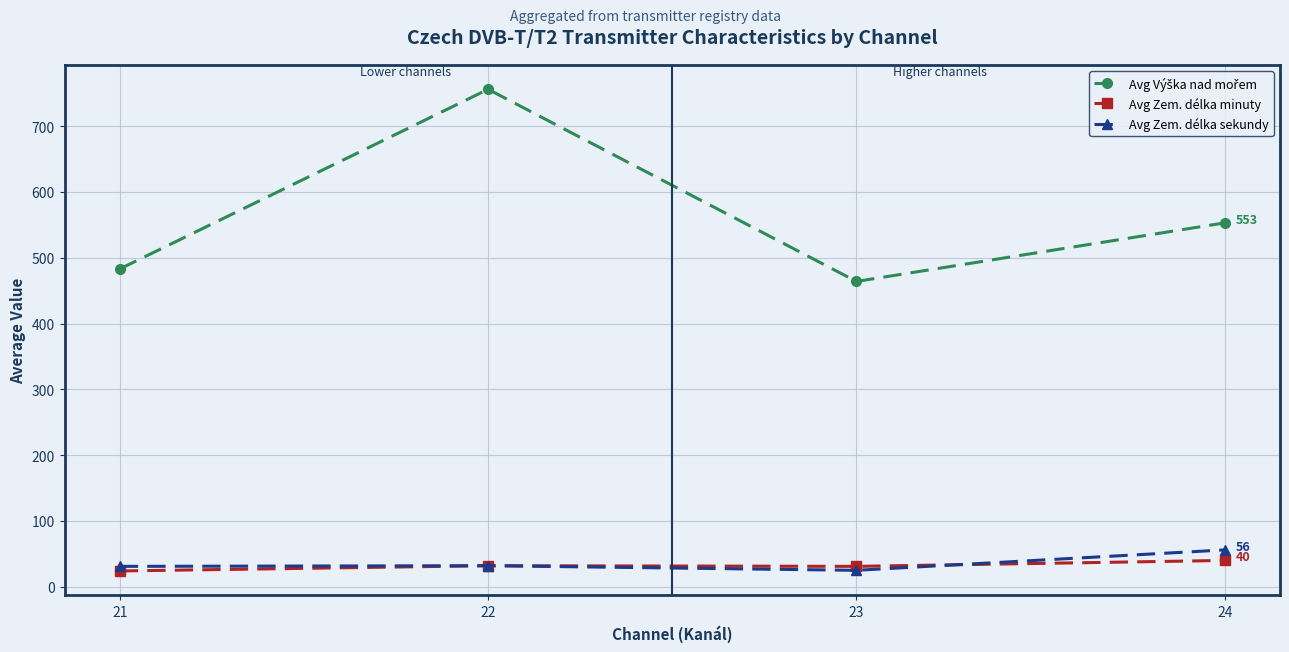

At which category does the chart reach its peak across all series?

22